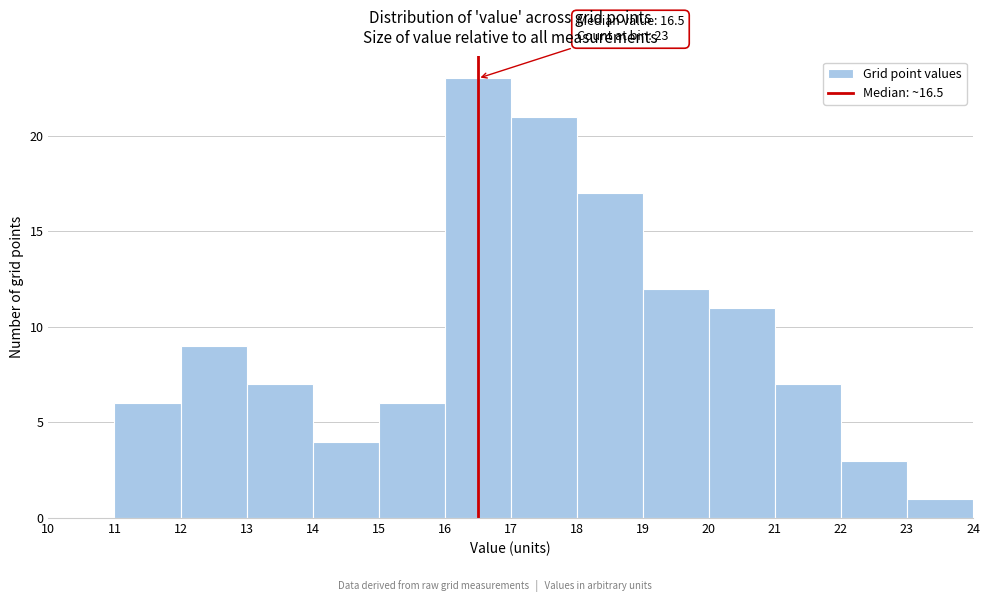

Over which range of the x-axis is the bar tallest?

16 to 17